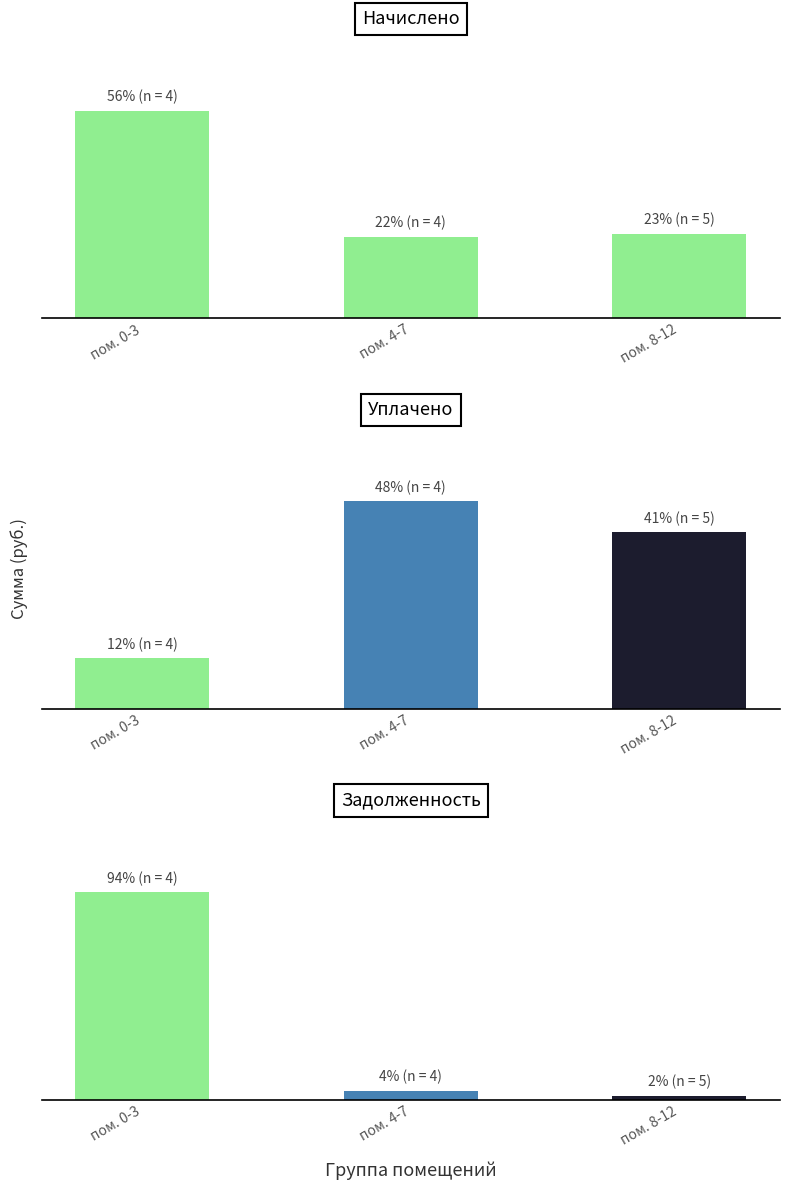

What are all the series names shown in the legend?

Начислено, Уплачено, Задолженность